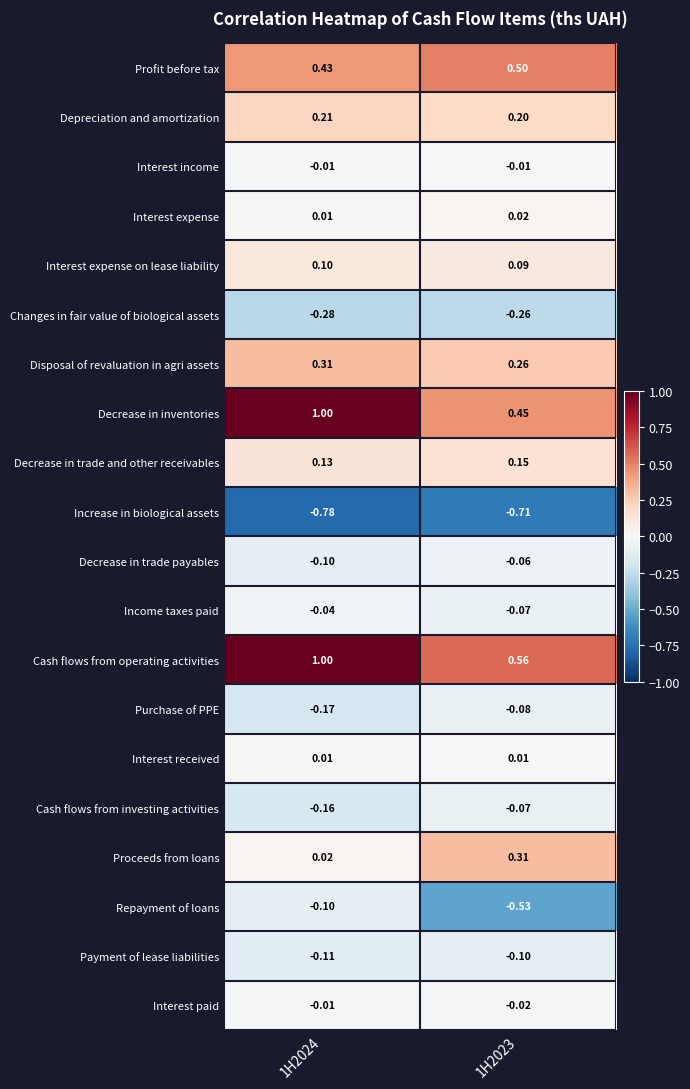

What is the difference between the highest and lowest values at 1H2023?

1.3